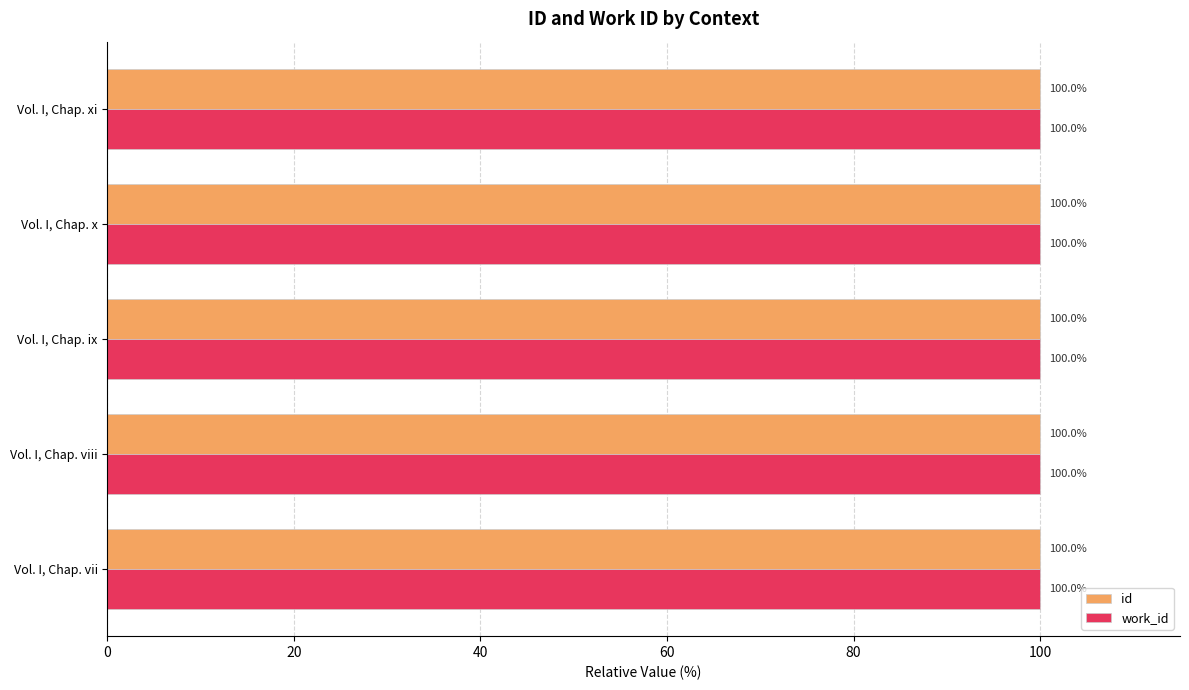

What is the lowest value of the work_id series?

100.0